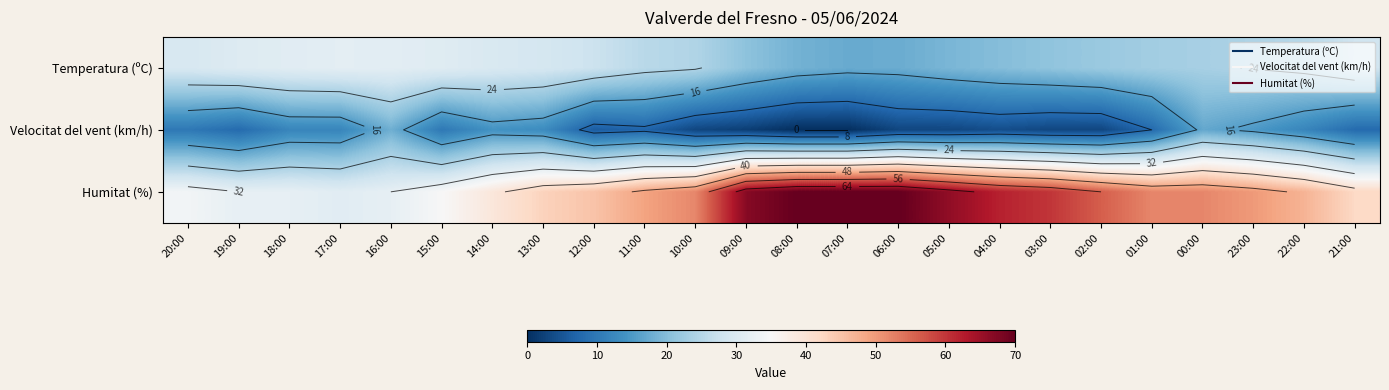

The value of Temperatura (ºC) at 09:00 is 20.7. True or false?

True